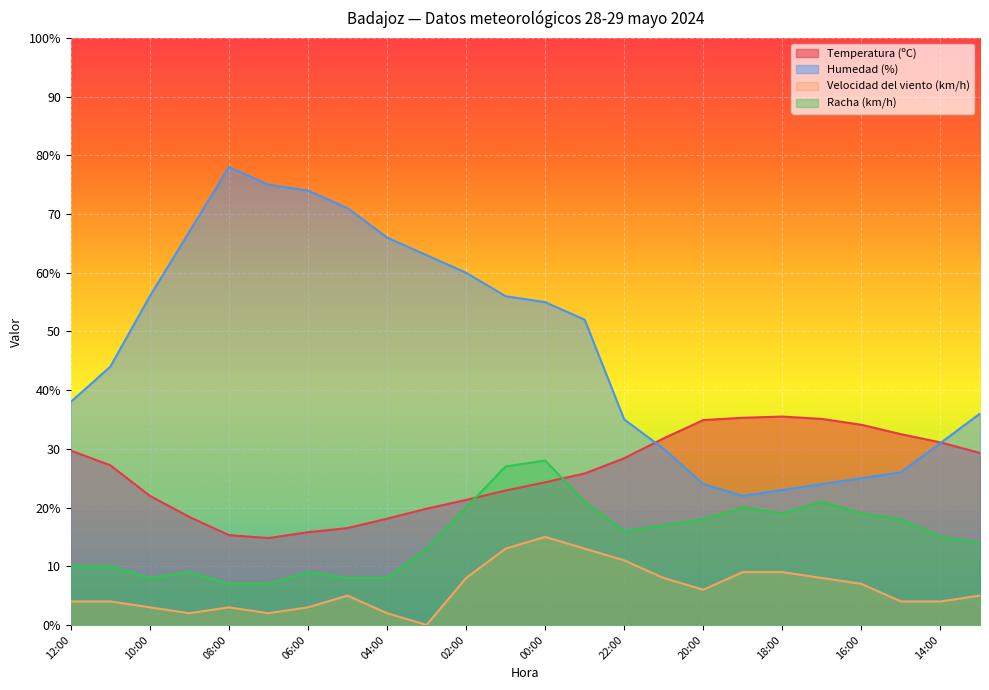

Reading left to right, extract all data points from this chart.

Temperatura (ºC): 29.7	27.2	22.0	18.4	15.3	14.8	15.8	16.5	18.1	19.8	21.3	22.9	24.3	25.8	28.4	31.8	34.9	35.3	35.5	35.1	34.1	32.5	31.1	29.3
Humedad (%): 38.0	44.0	56.0	67.0	78.0	75.0	74.0	71.0	66.0	63.0	60.0	56.0	55.0	52.0	35.0	30.0	24.0	22.0	23.0	24.0	25.0	26.0	31.0	36.0
Velocidad del viento (km/h): 4.0	4.0	3.0	2.0	3.0	2.0	3.0	5.0	2.0	0.0	8.0	13.0	15.0	13.0	11.0	8.0	6.0	9.0	9.0	8.0	7.0	4.0	4.0	5.0
Racha (km/h): 10.0	10.0	8.0	9.0	7.0	7.0	9.0	8.0	8.0	13.0	20.0	27.0	28.0	21.0	16.0	17.0	18.0	20.0	19.0	21.0	19.0	18.0	15.0	14.0